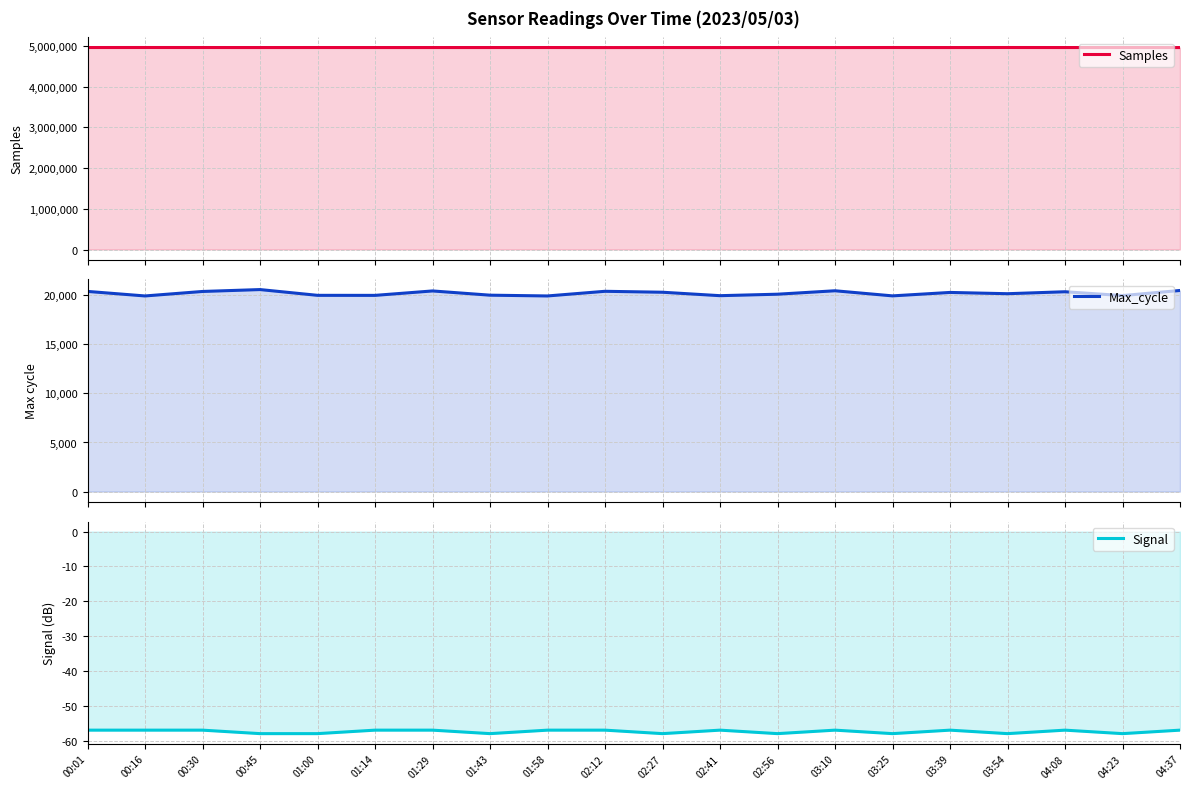

Which has a higher value, 02:56 or 01:14?

02:56